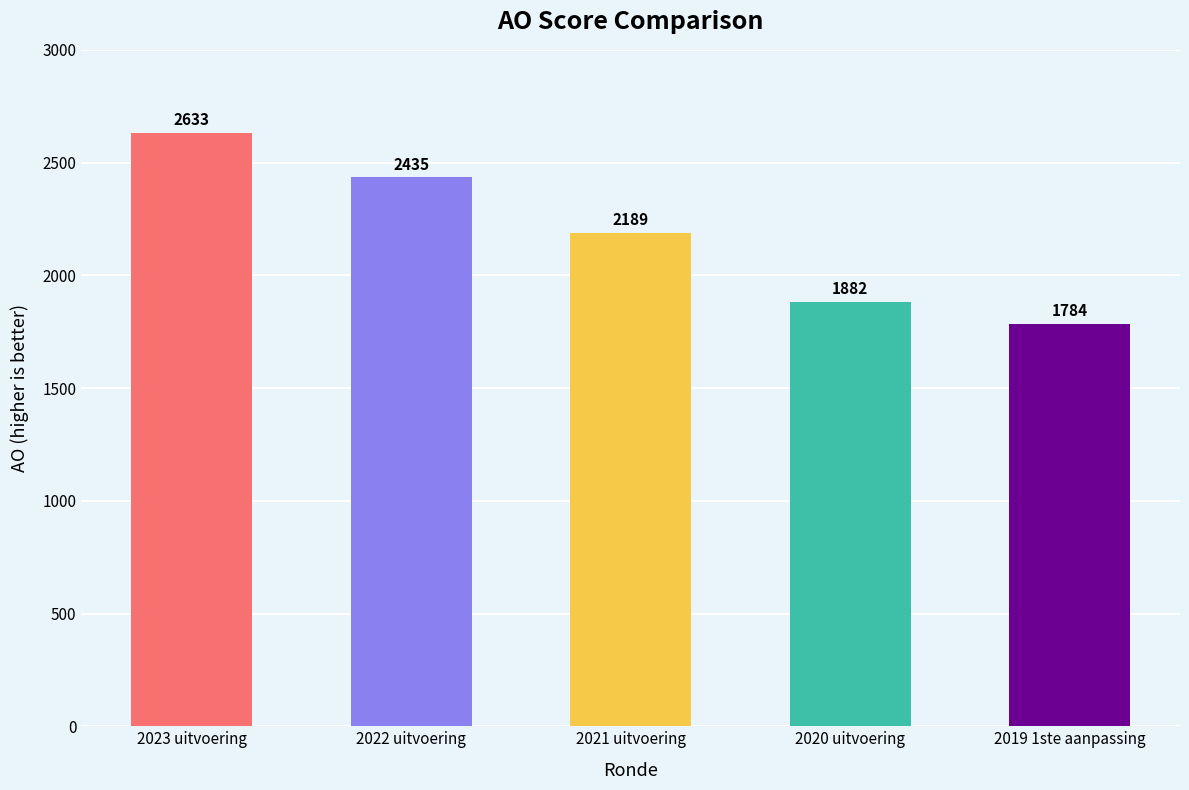

The value at 2019 1ste aanpassing is 1784. True or false?

True